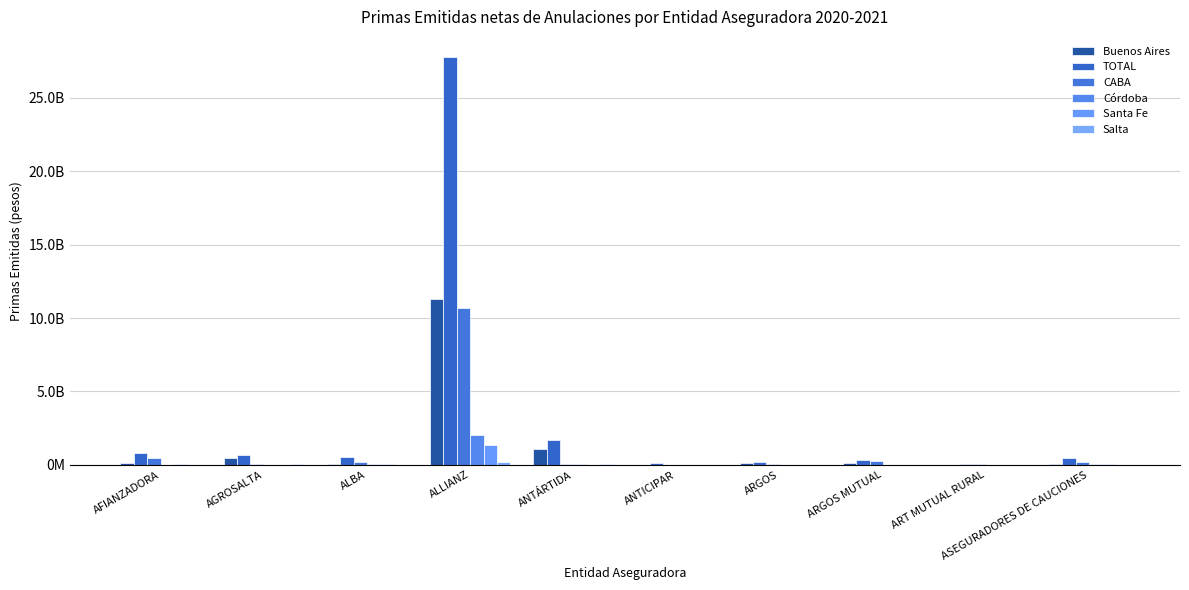

Does the chart contain stacked bars?

No